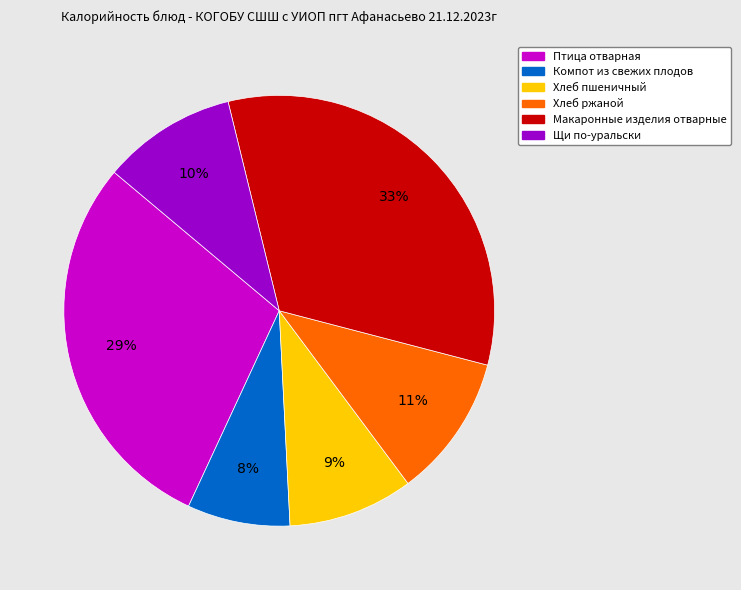

Is there a majority slice in this chart?

No